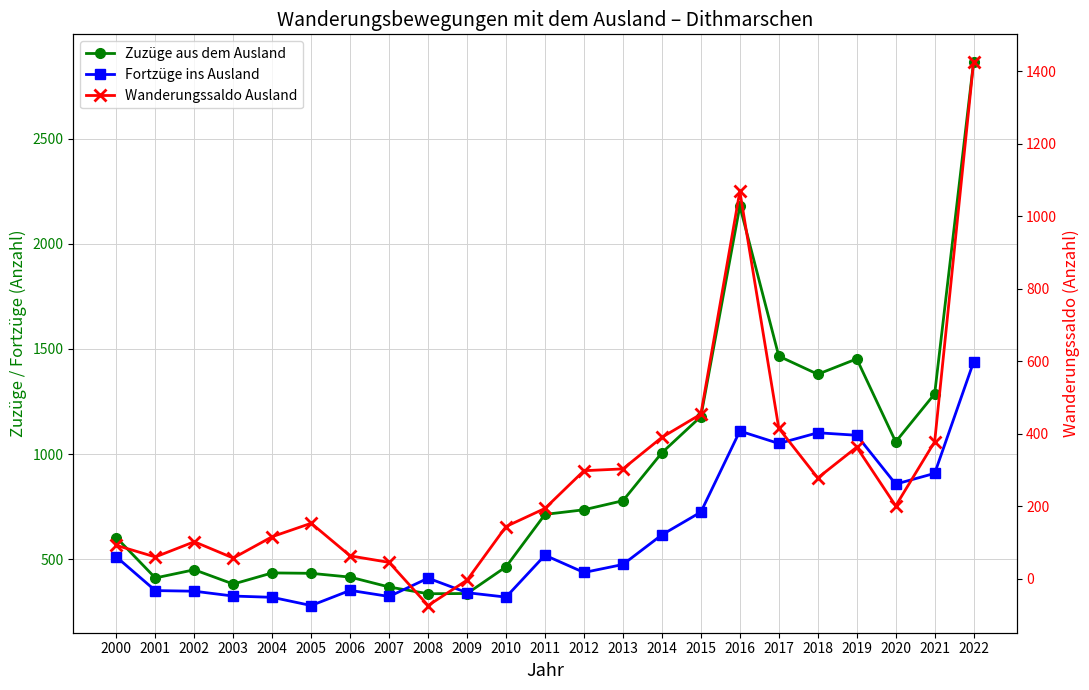

Rank the categories by Fortzüge ins Ausland value from lowest to highest.

2005, 2004, 2010, 2007, 2003, 2009, 2002, 2001, 2006, 2008, 2012, 2013, 2000, 2011, 2014, 2015, 2020, 2021, 2017, 2019, 2018, 2016, 2022